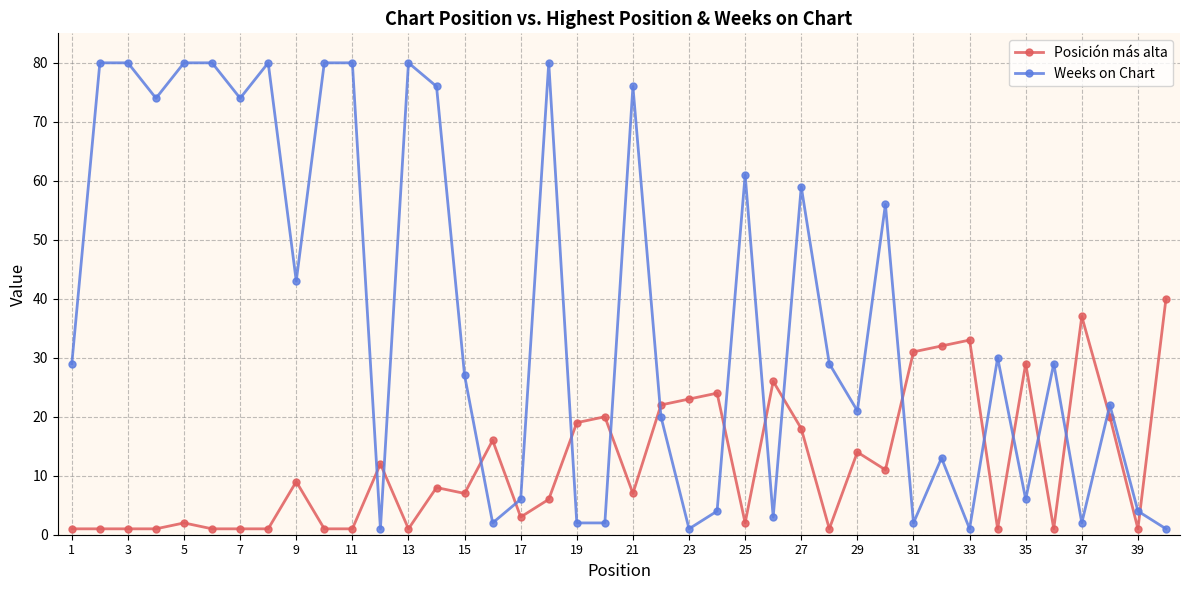

After their last crossing, which series has the higher values: Weeks on Chart or Posición más alta?

Posición más alta